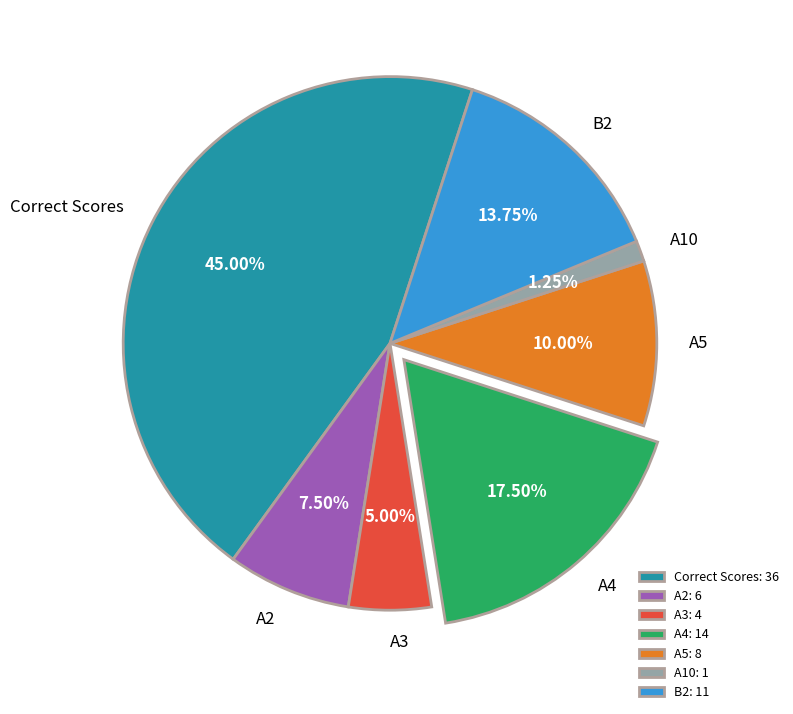

Which slice is the smallest?

A10